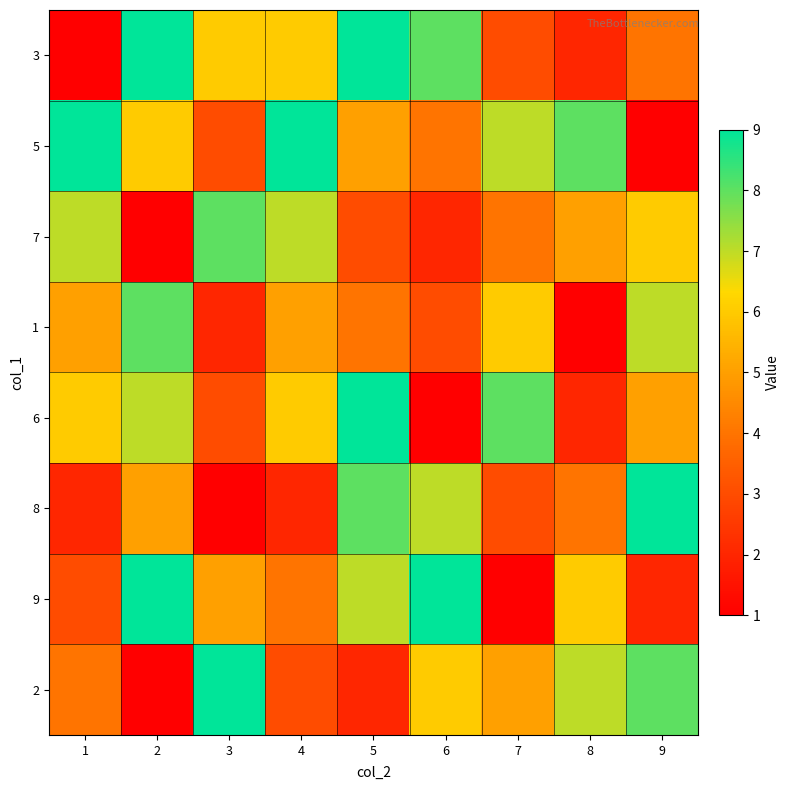

How many categories are shown in the chart?

9